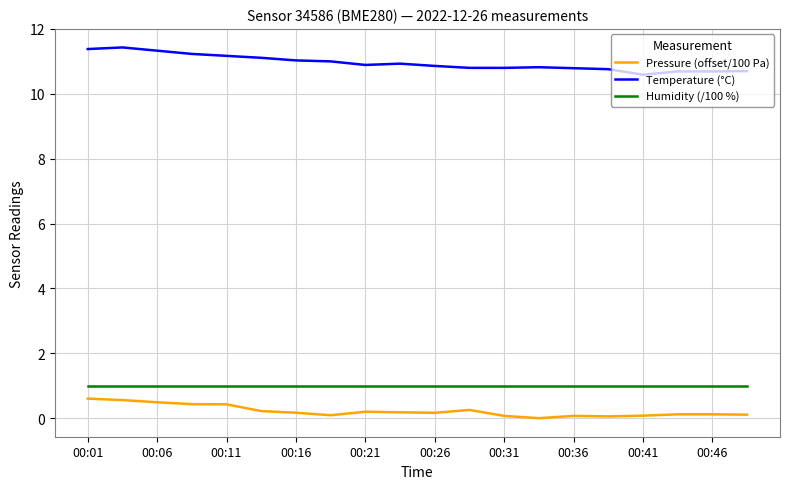

What are all the series names shown in the legend?

Pressure (offset/100 Pa), Temperature (°C), Humidity (/100 %)